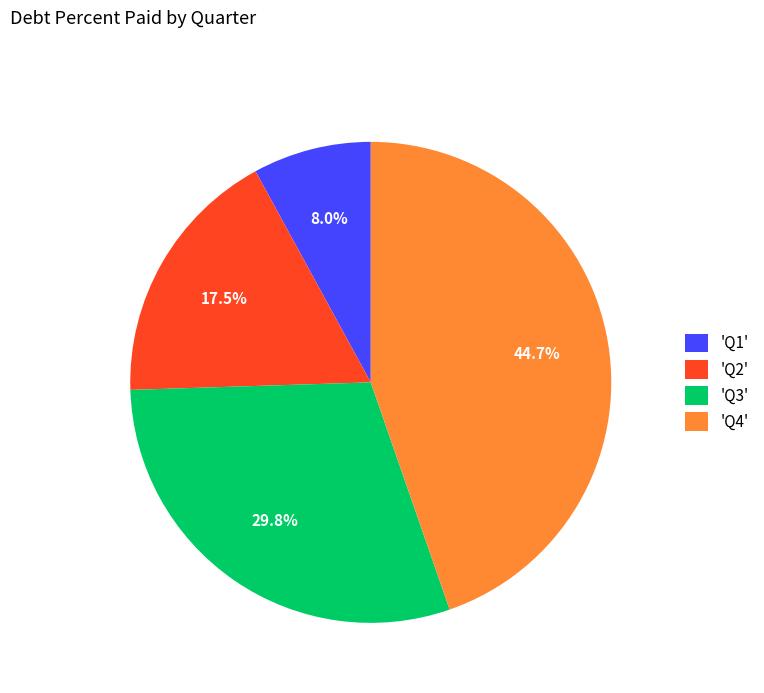

Does 'Q3' represent more than half of the total?

No